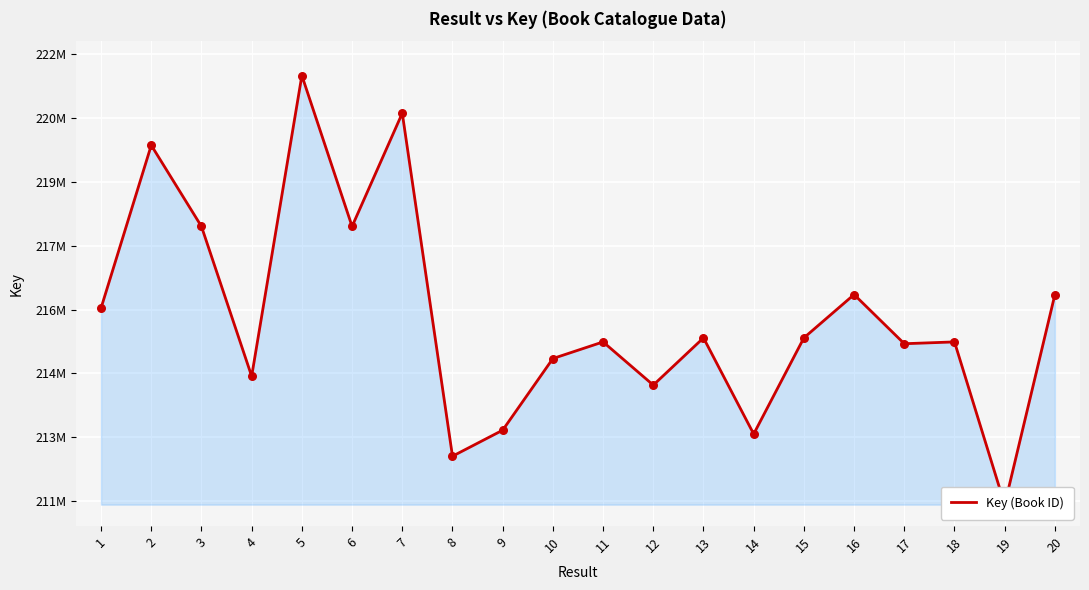

What is the change in value from 16 to 19?

-4939059